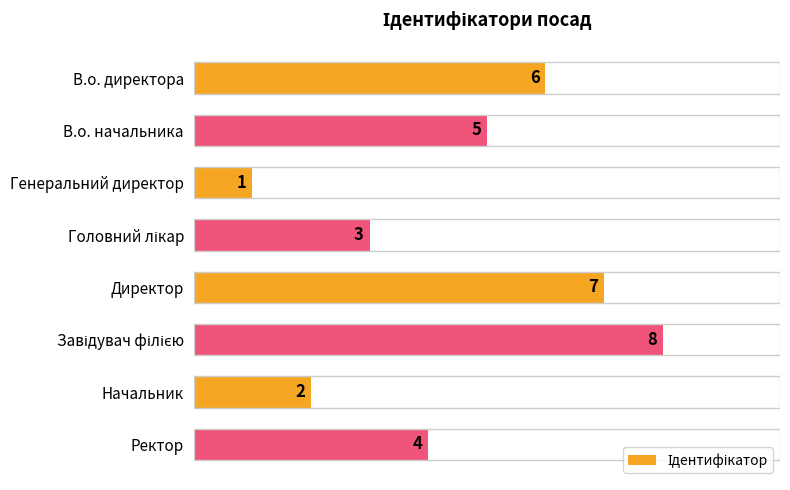

Reading top to bottom, what are all the values shown in this chart?

6	5	1	3	7	8	2	4